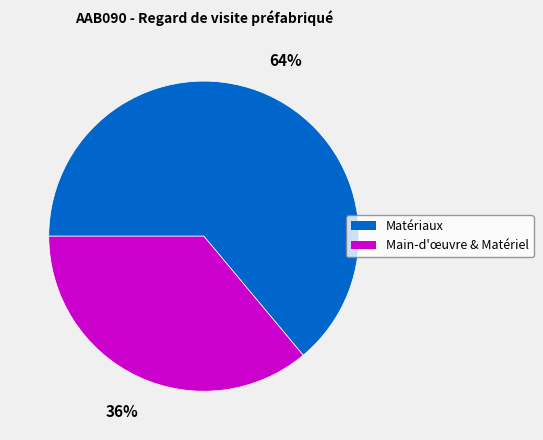

To the nearest percent, what is the difference between the largest and smallest slice percentages?

28%